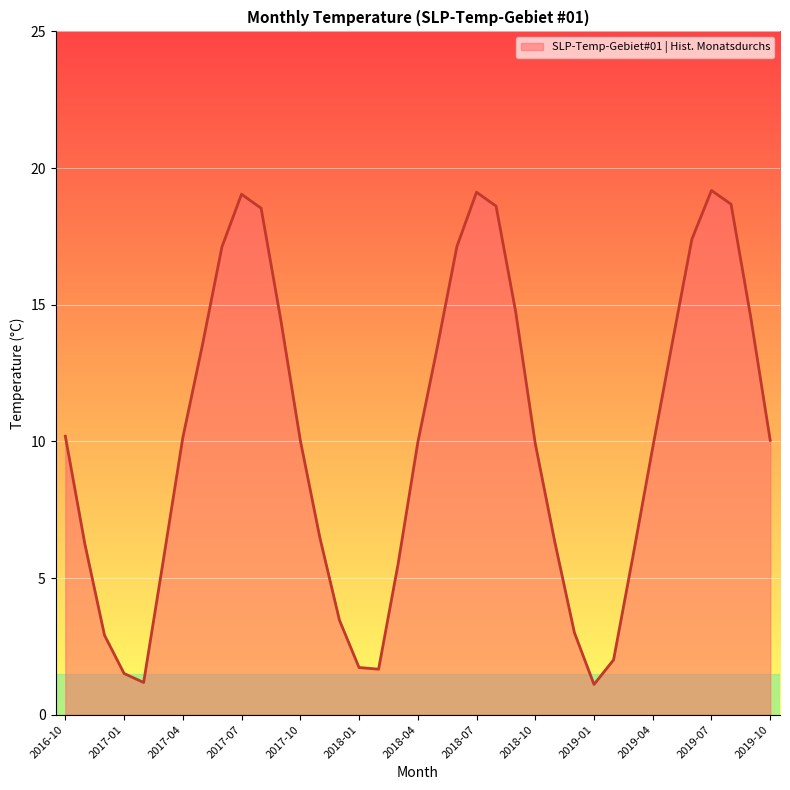

What is the minimum value shown in the chart?

1.1